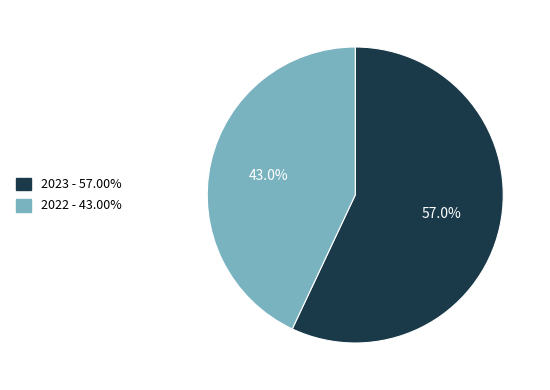

To the nearest percent, what is the combined percentage of 2022 and 2023?

100%